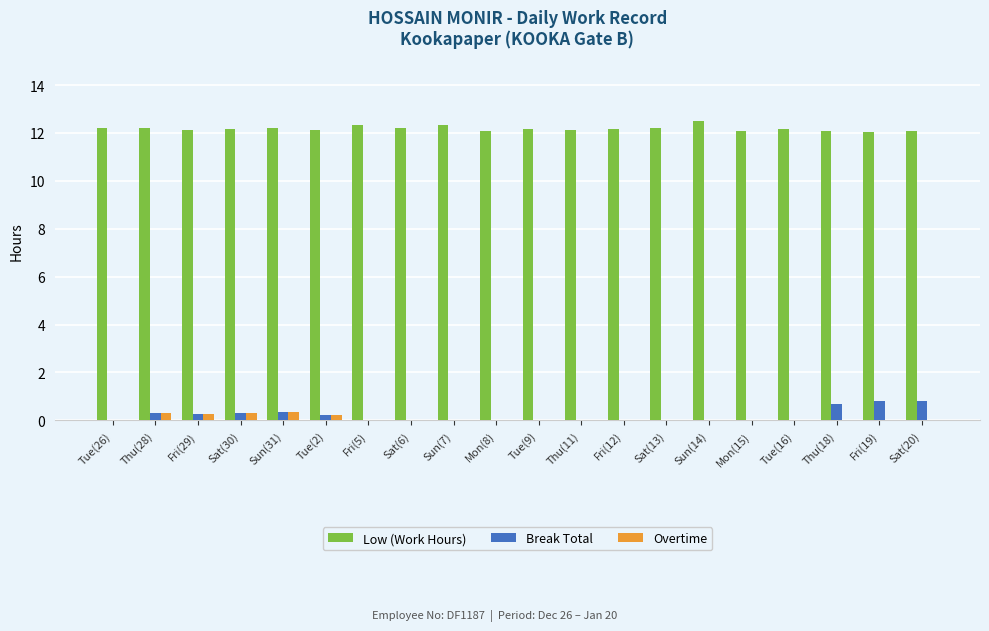

Which series has the largest total across all categories?

Low (Work Hours)